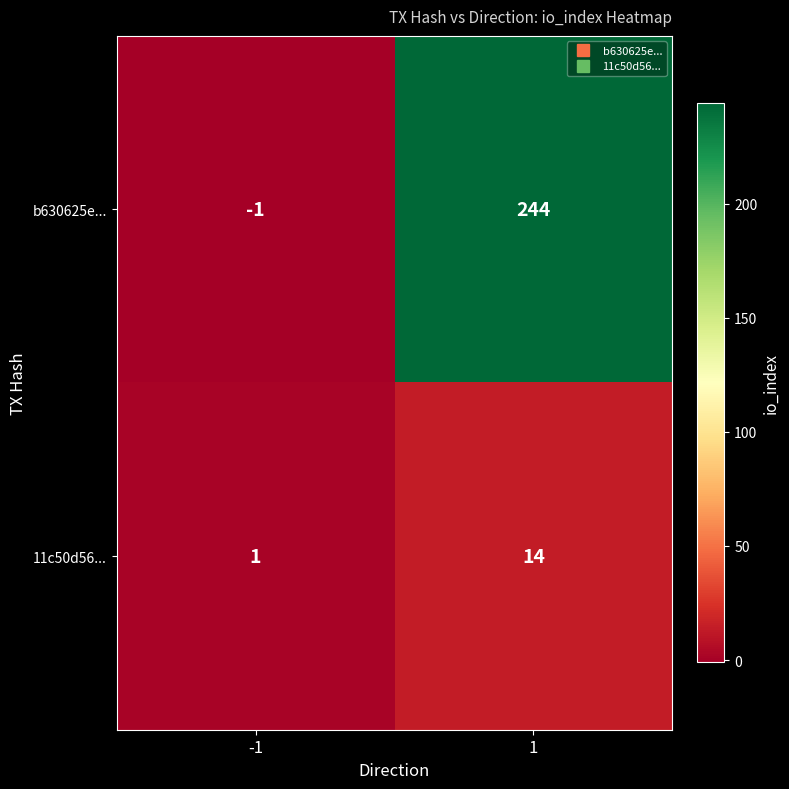

Is it true that b630625e... equals 244 at 1?

True